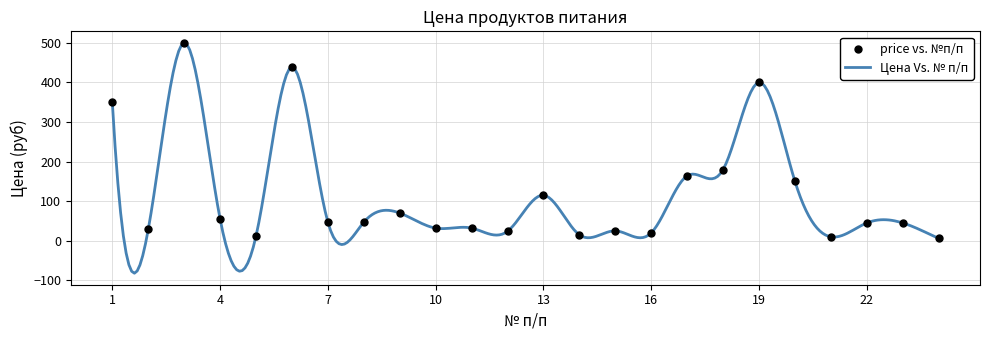

What is the difference between the maximum and minimum values?

582.0